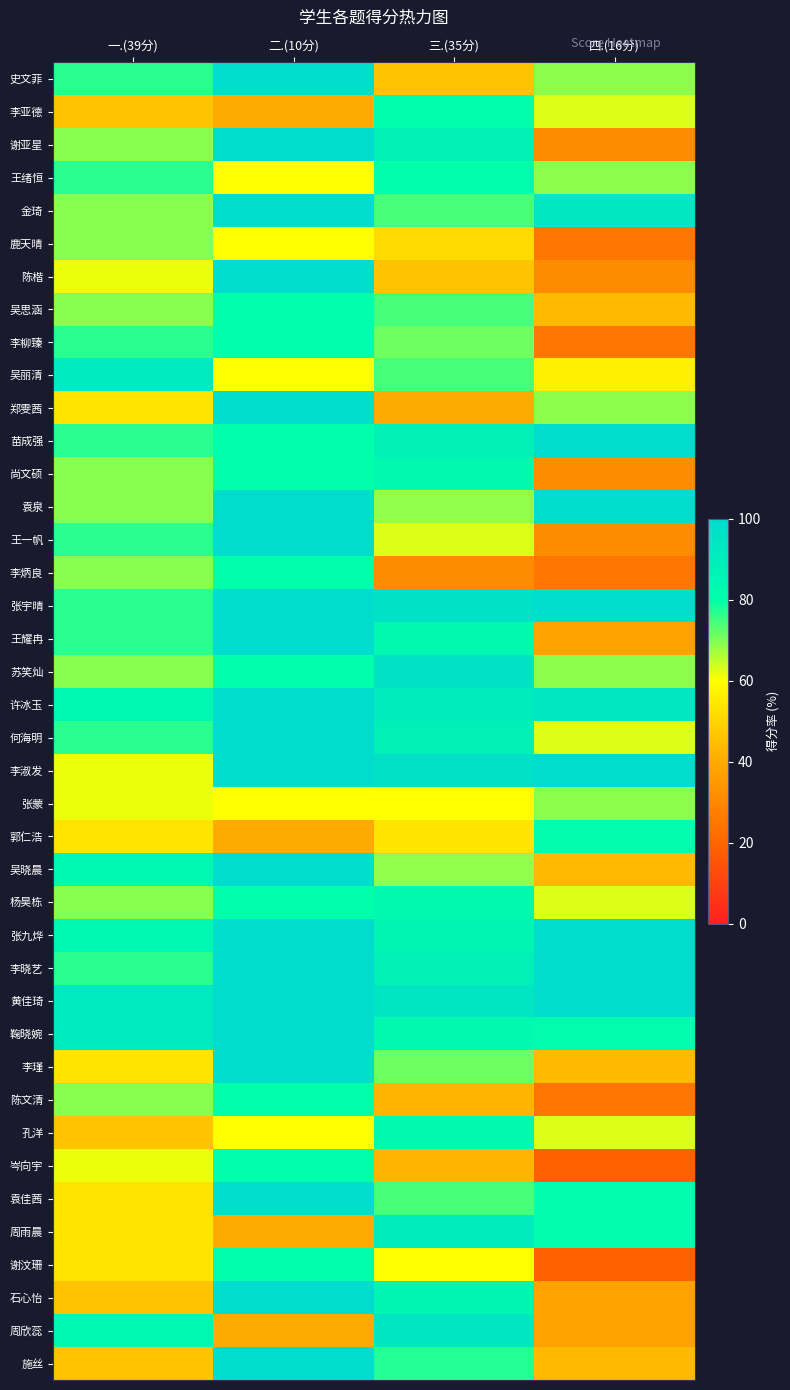

What is the total value across all series at 二.(10分)?

3360.0